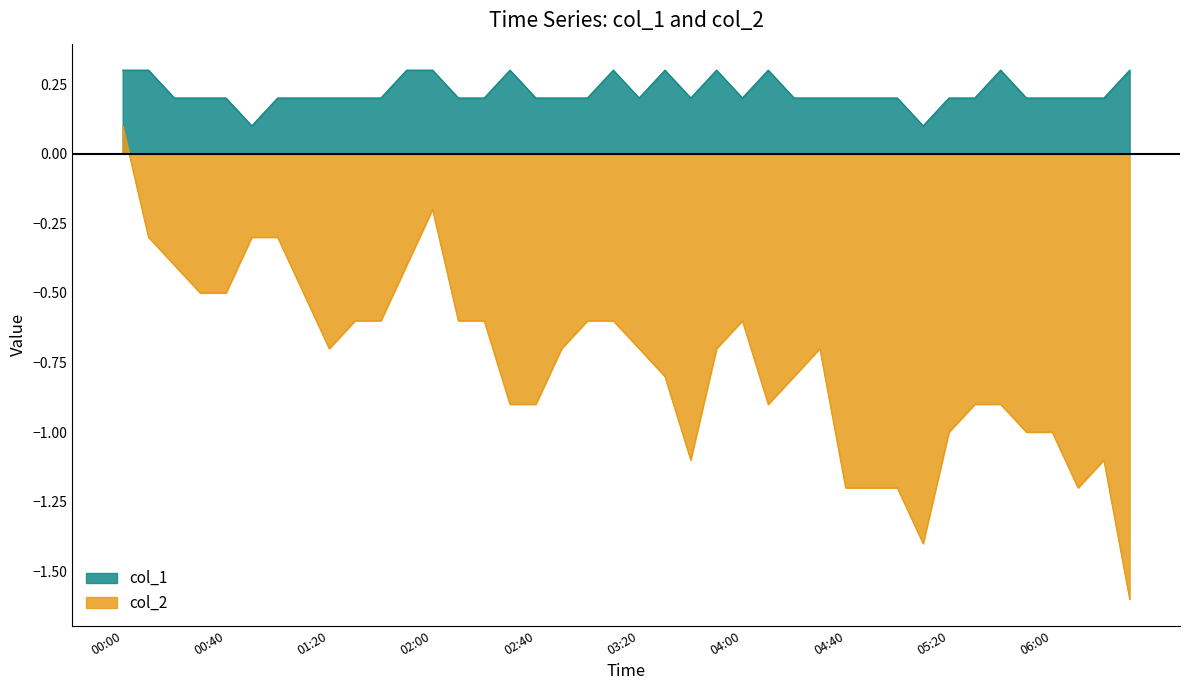

Which series has the largest total across all categories?

col_1